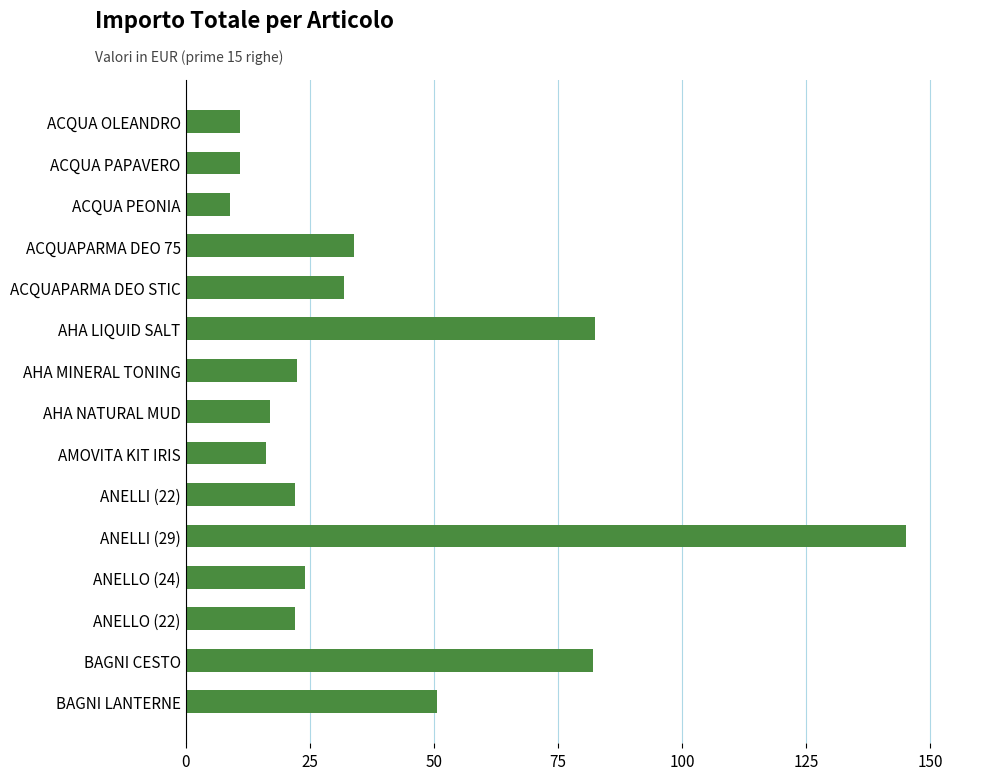

What is the change in value from ANELLI (22) to ANELLI (29)?

+123.0